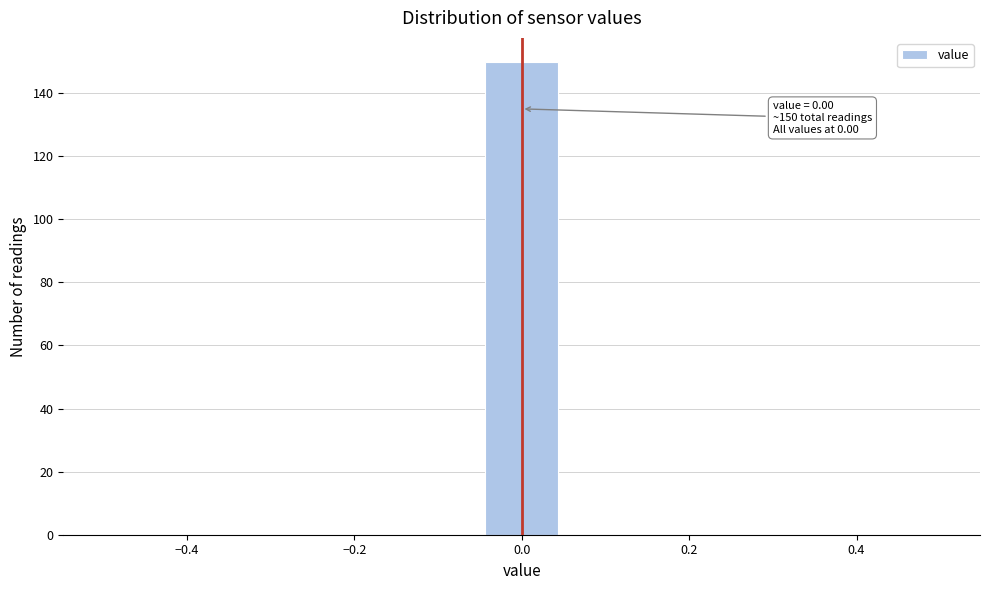

Over which range of the x-axis is the bar tallest?

-0.04 to 0.04